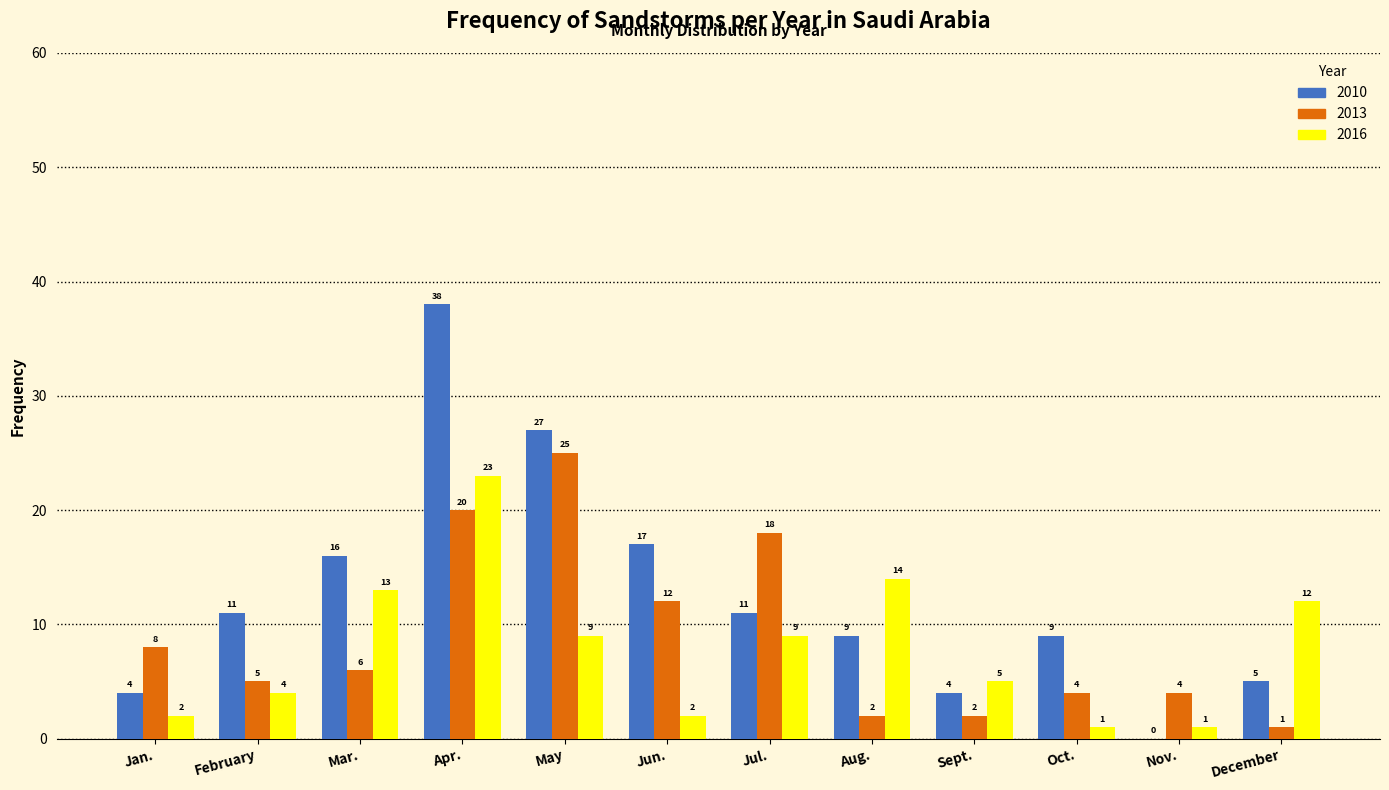

Reading left to right, extract all data points from this chart.

2010: Jan.=4	February=11	Mar.=16	Apr.=38	May=27	Jun.=17	Jul.=11	Aug.=9	Sept.=4	Oct.=9	Nov.=0	December=5
2013: Jan.=8	February=5	Mar.=6	Apr.=20	May=25	Jun.=12	Jul.=18	Aug.=2	Sept.=2	Oct.=4	Nov.=4	December=1
2016: Jan.=2	February=4	Mar.=13	Apr.=23	May=9	Jun.=2	Jul.=9	Aug.=14	Sept.=5	Oct.=1	Nov.=1	December=12